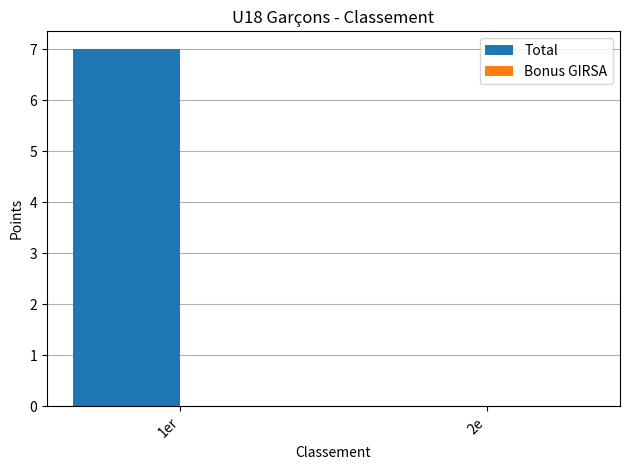

What is the sum of all values?

7